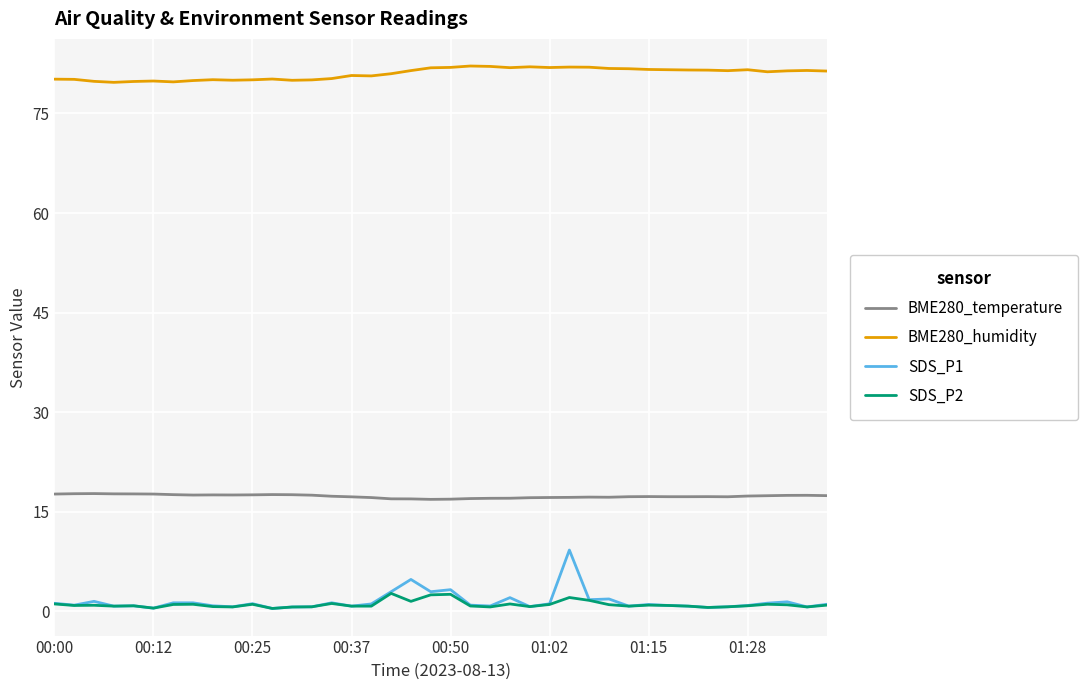

Which series has the largest total across all categories?

BME280_humidity